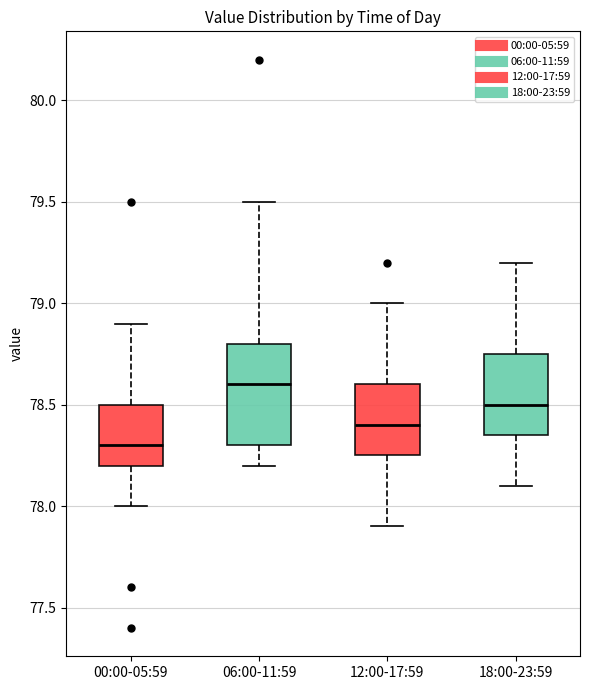

Which box has the lowest median line?

00:00-05:59